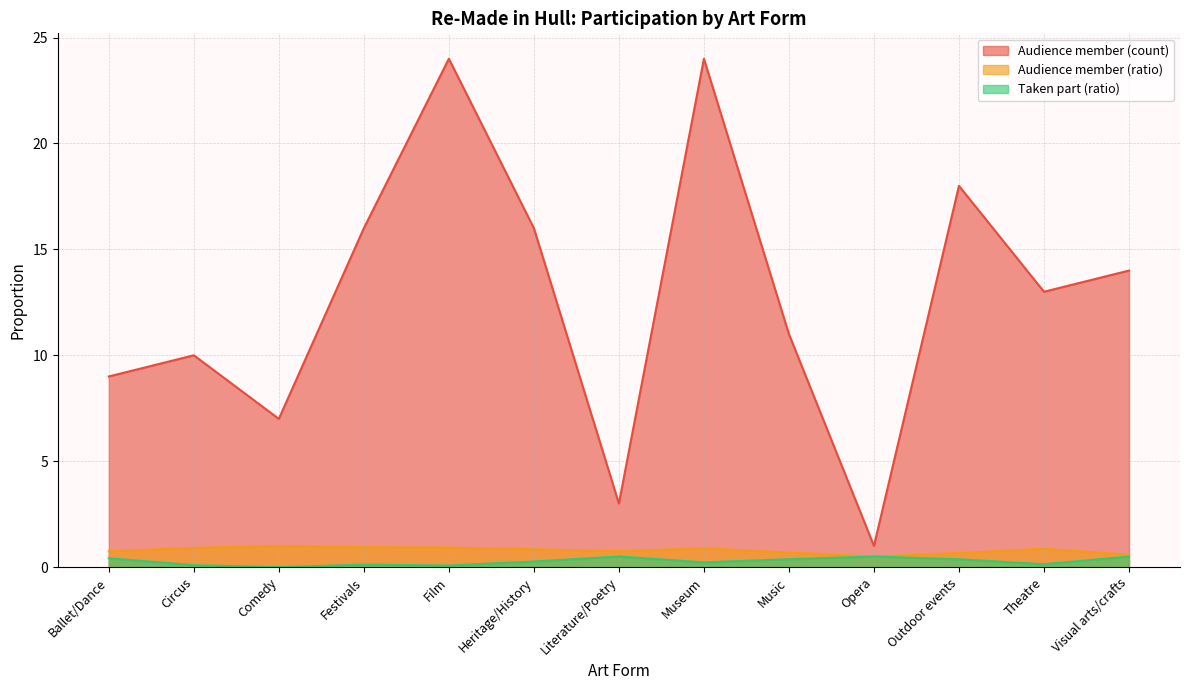

The Audience member (count) series shows 13.0 at Theatre. True or false?

True